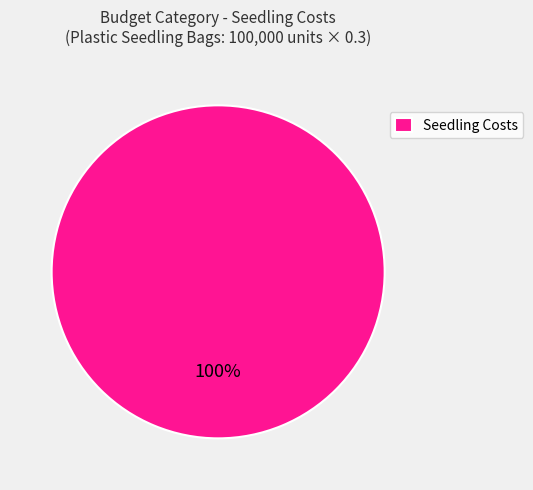

True or false: Seedling Costs accounts for 100% of the total.

True